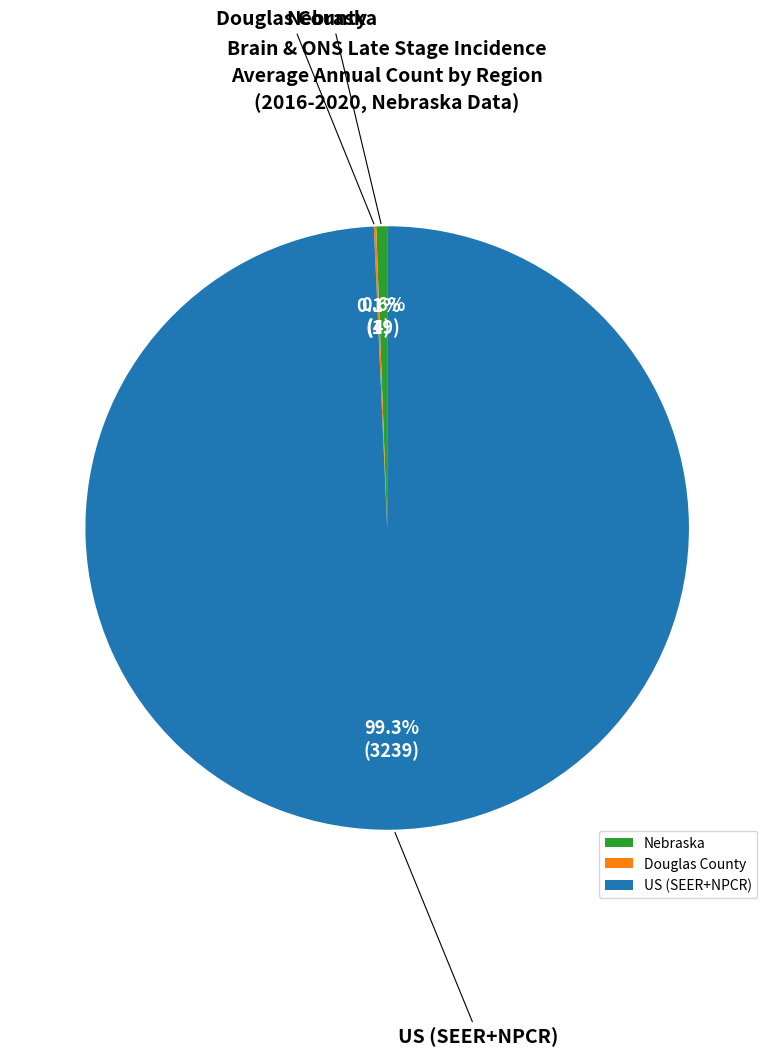

To the nearest percent, what percentage of the pie is US (SEER+NPCR)?

99%